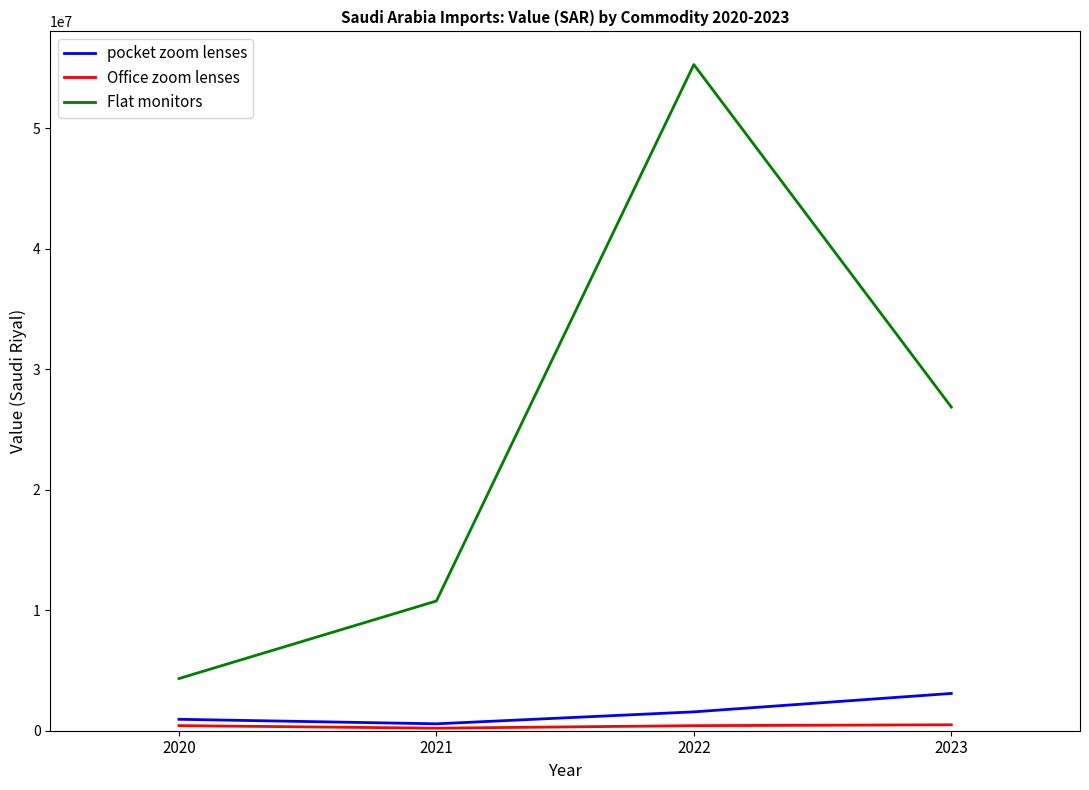

What is the difference between the highest and lowest values at 2020?

3906292.2